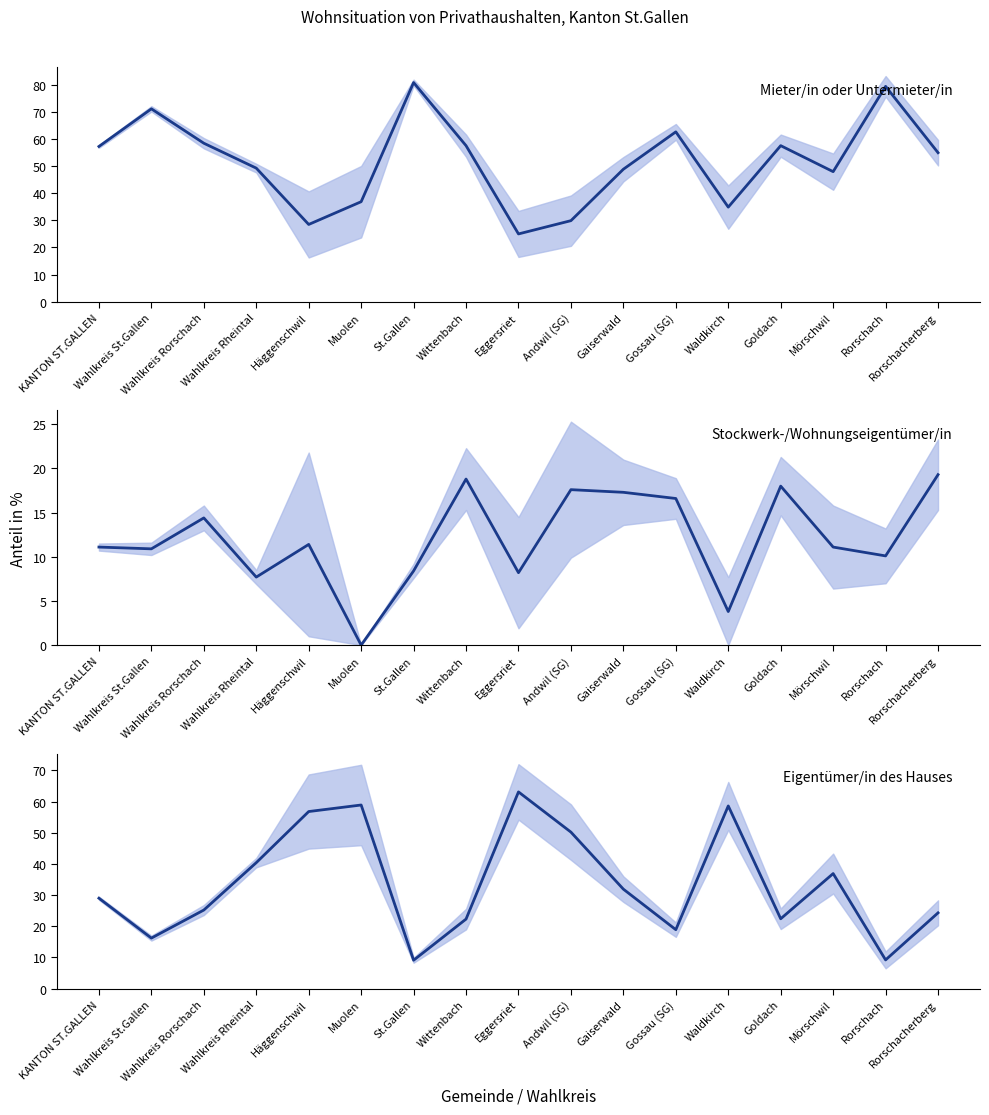

Is the value of Eigentümer/in des Hauses (Anteil %) at Häggenschwil greater than the value of Mieter/in (Anteil %) at Wahlkreis St.Gallen?

No